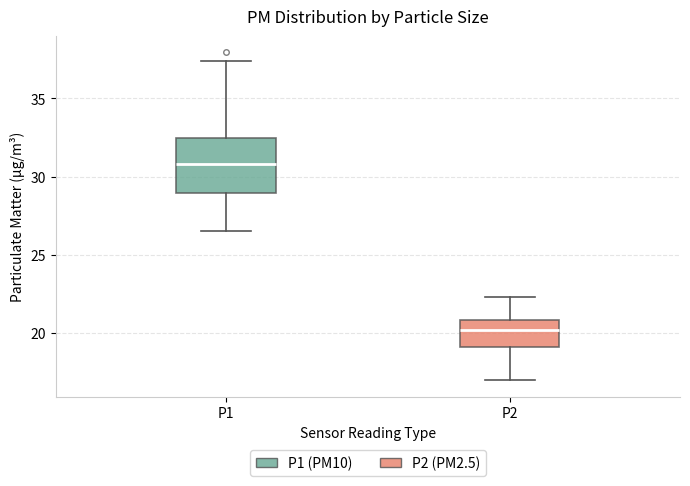

Which box has the lowest median line?

P2